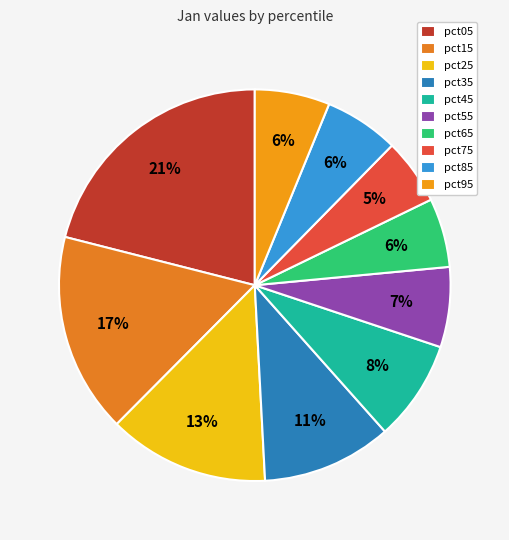

Rank the categories by value from highest to lowest.

pct05, pct15, pct25, pct35, pct45, pct55, pct95, pct85, pct65, pct75